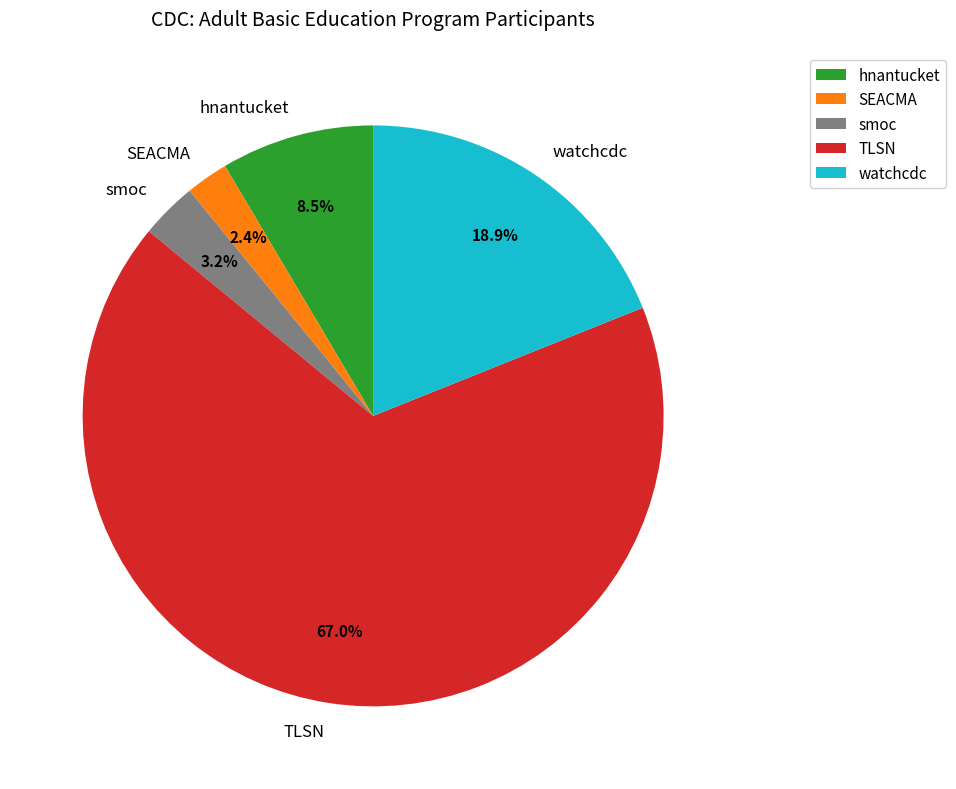

To the nearest percent, what is the difference between the SEACMA and hnantucket slice percentages?

6%